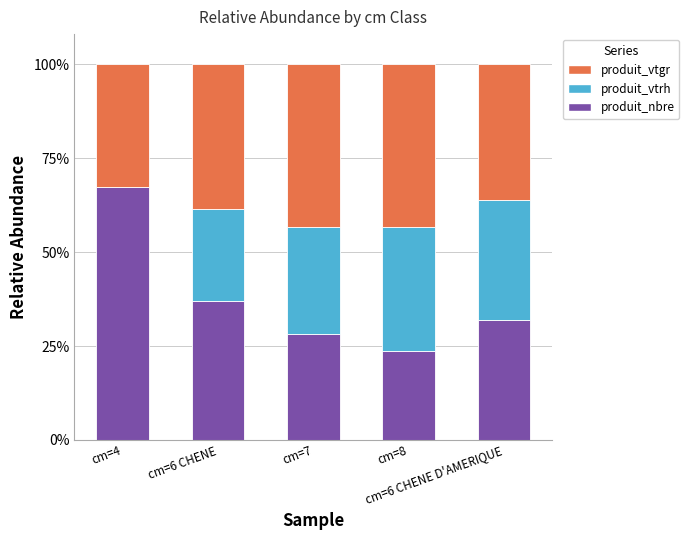

What is the highest value of the produit_nbre series?

67.3